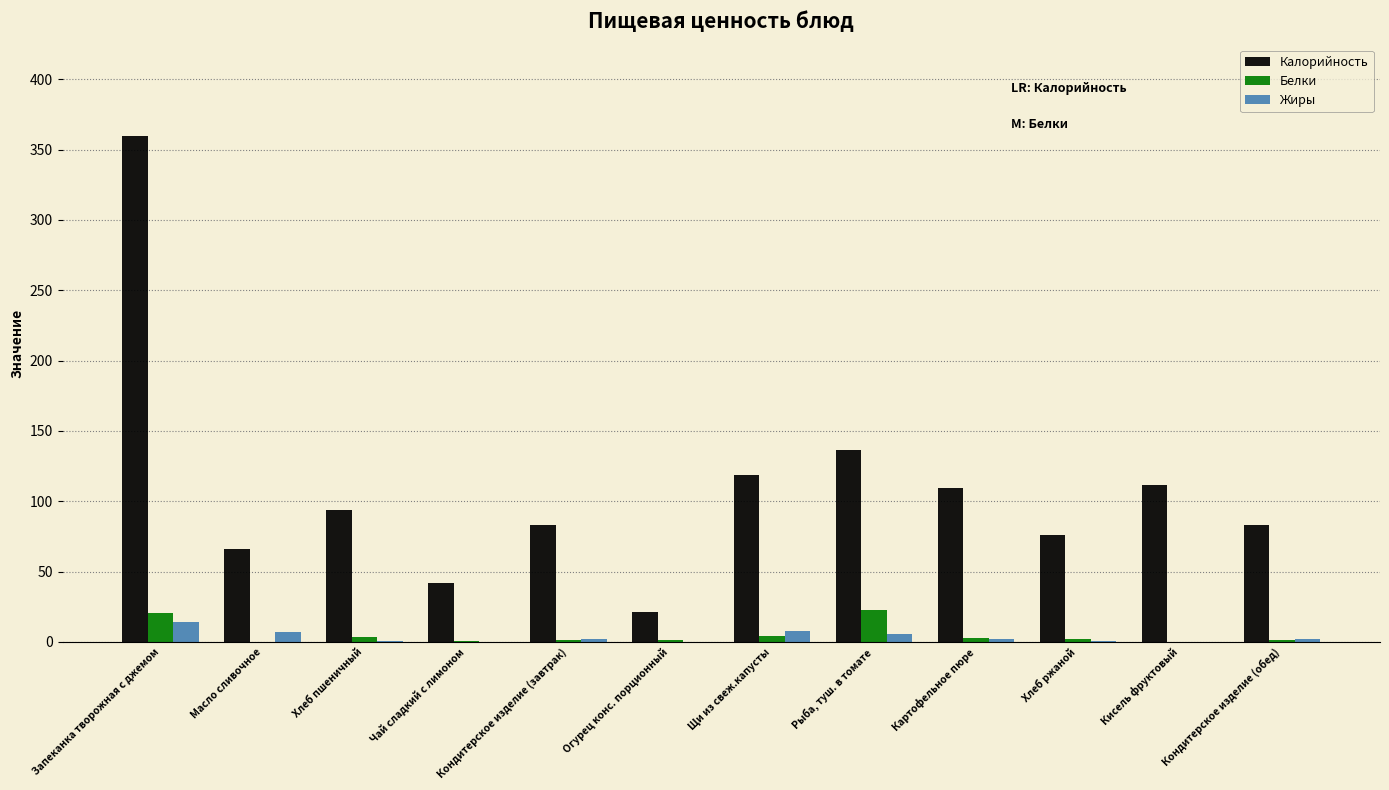

Is it true that Калорийность equals 101.9 at Хлеб ржаной?

False